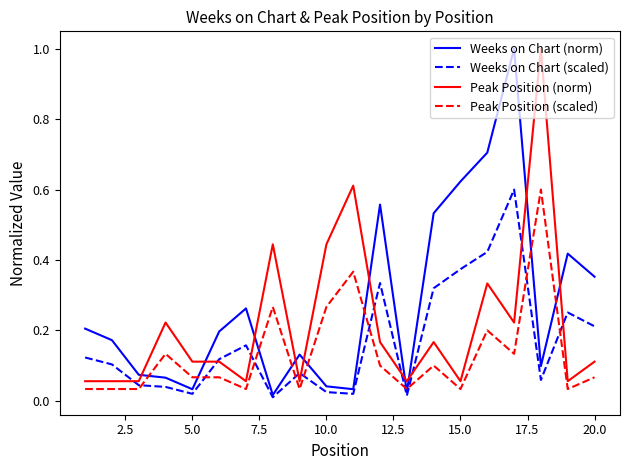

Which series has the largest total across all categories?

Weeks on Chart (norm)